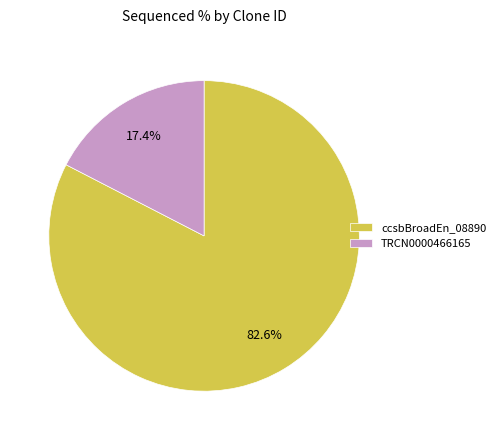

What portion of the pie excludes TRCN0000466165?

82.6%